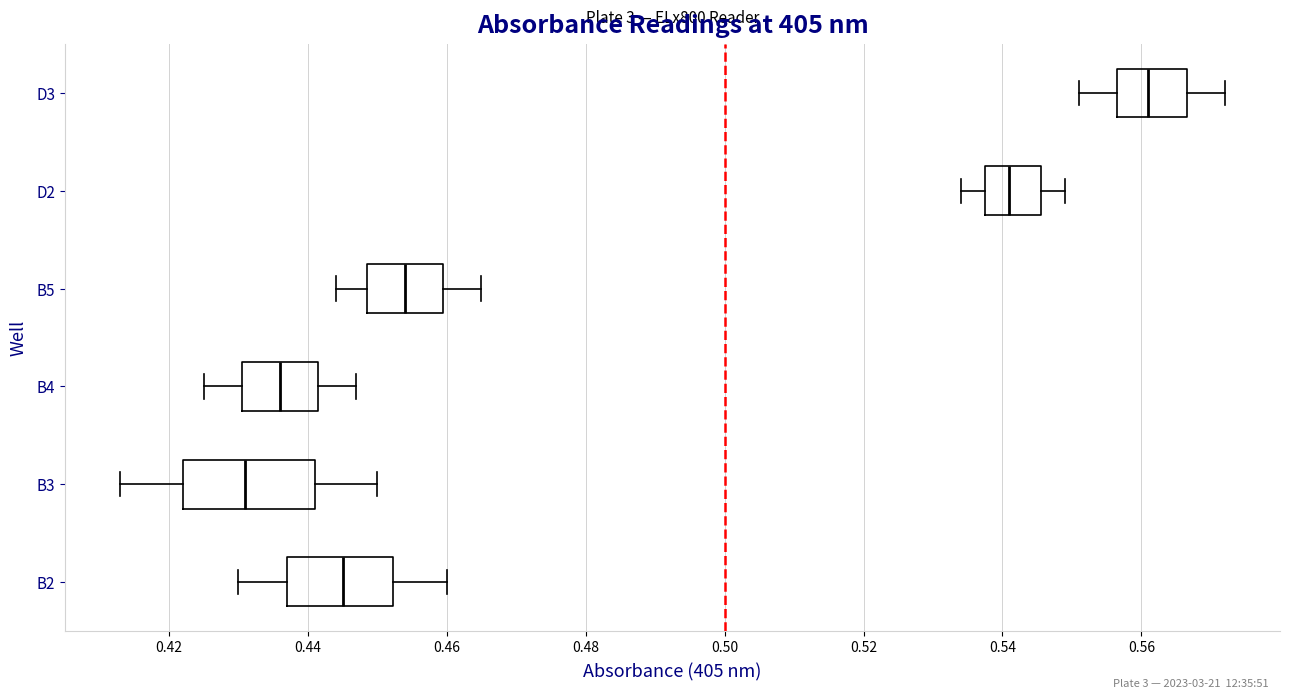

Reading bottom to top, transcribe this box plot: for each box, give where its median line is, the range the box spans, and where its two whiskers end, as read against the x-axis. The values are not printed on the chart, so give them approximately, as read against the axis.

B2: median 0.446, box 0.438 to 0.452, whiskers 0.430 to 0.460
B3: median 0.432, box 0.422 to 0.442, whiskers 0.414 to 0.450
B4: median 0.436, box 0.430 to 0.442, whiskers 0.426 to 0.448
B5: median 0.454, box 0.448 to 0.460, whiskers 0.444 to 0.466
D2: median 0.542, box 0.538 to 0.546, whiskers 0.534 to 0.550
D3: median 0.562, box 0.556 to 0.566, whiskers 0.552 to 0.572